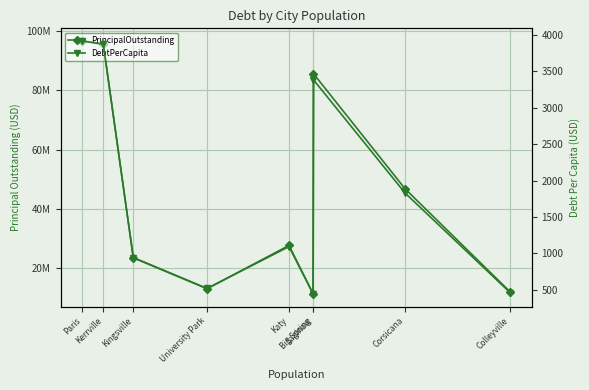

At which label does DebtPerCapita reach its peak?

Paris